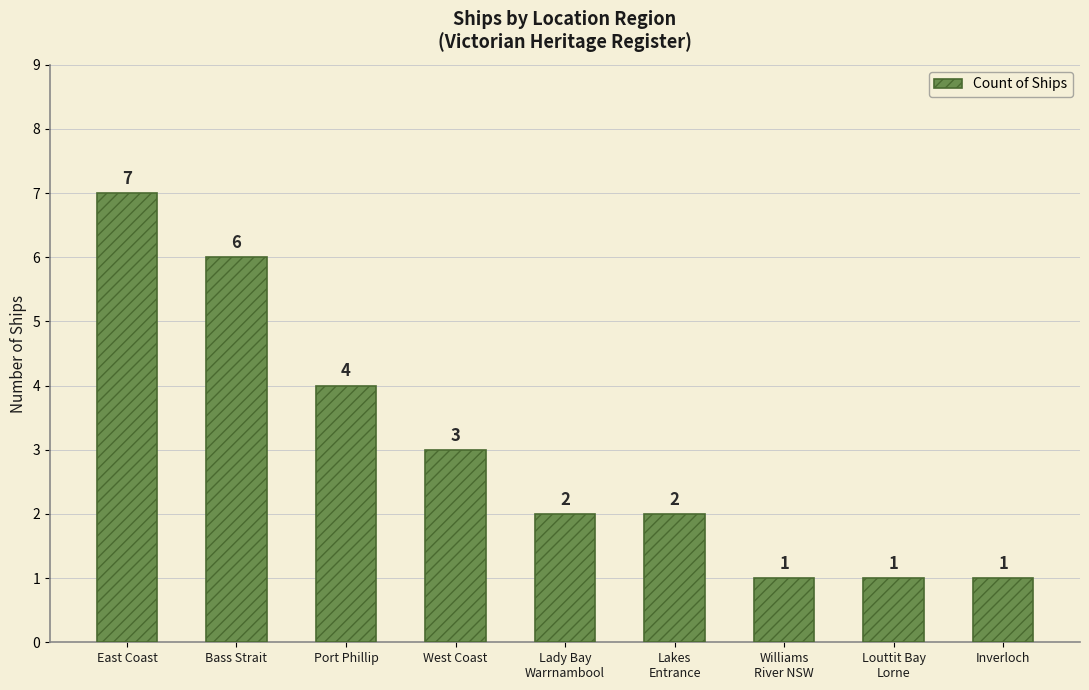

How many values are below 2?

3